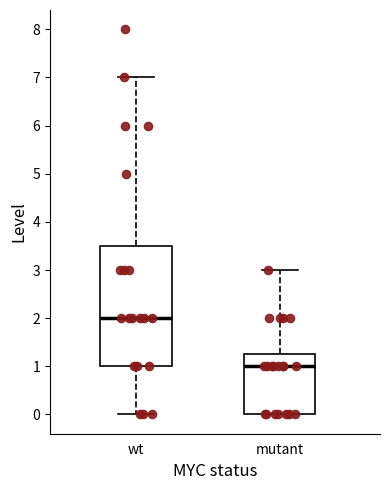

Which box's median line is the highest?

wt